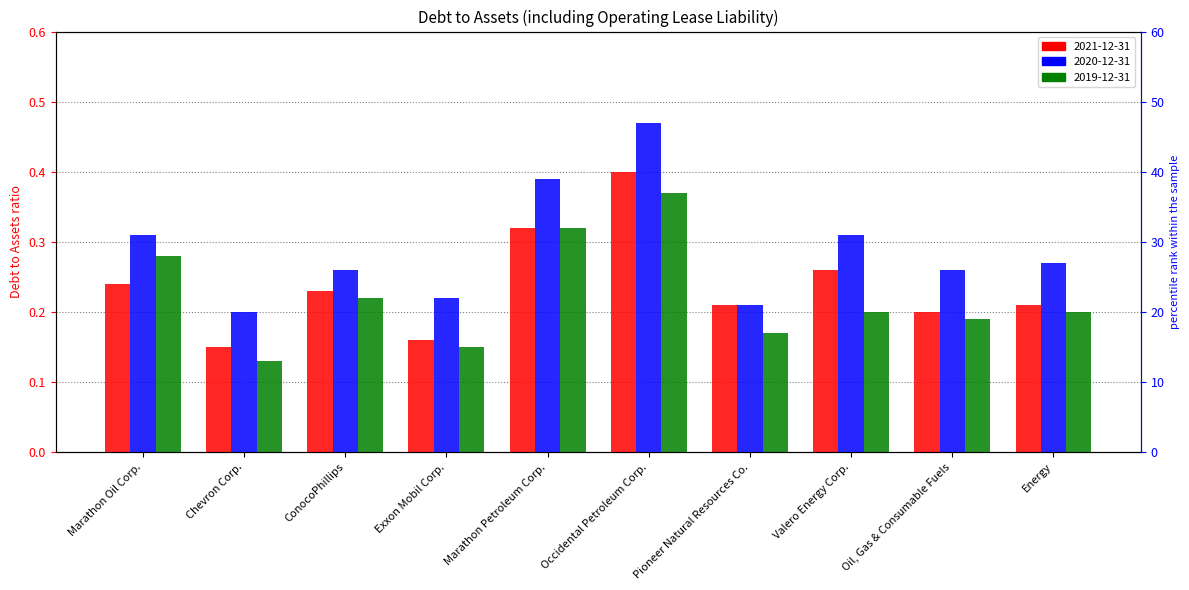

The 2021-12-31 series shows 0.4 at Marathon Oil Corp.. True or false?

False